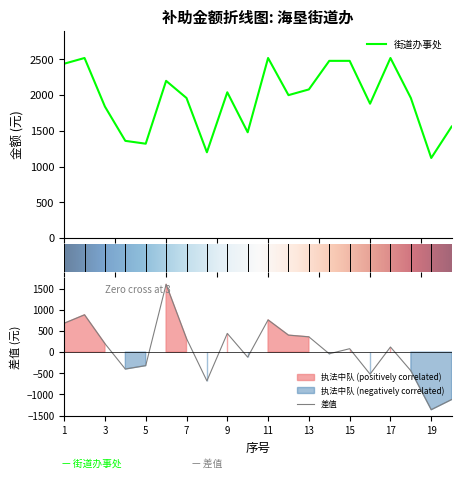

What is the difference between the values at 14 and 12?

480